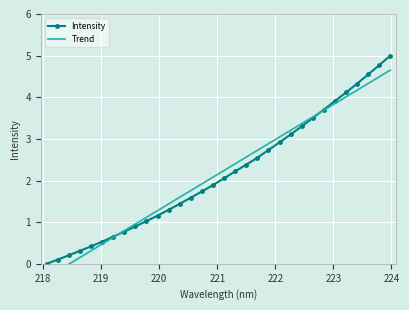

What is the value of the Intensity point at the 30th from the left?

4.5